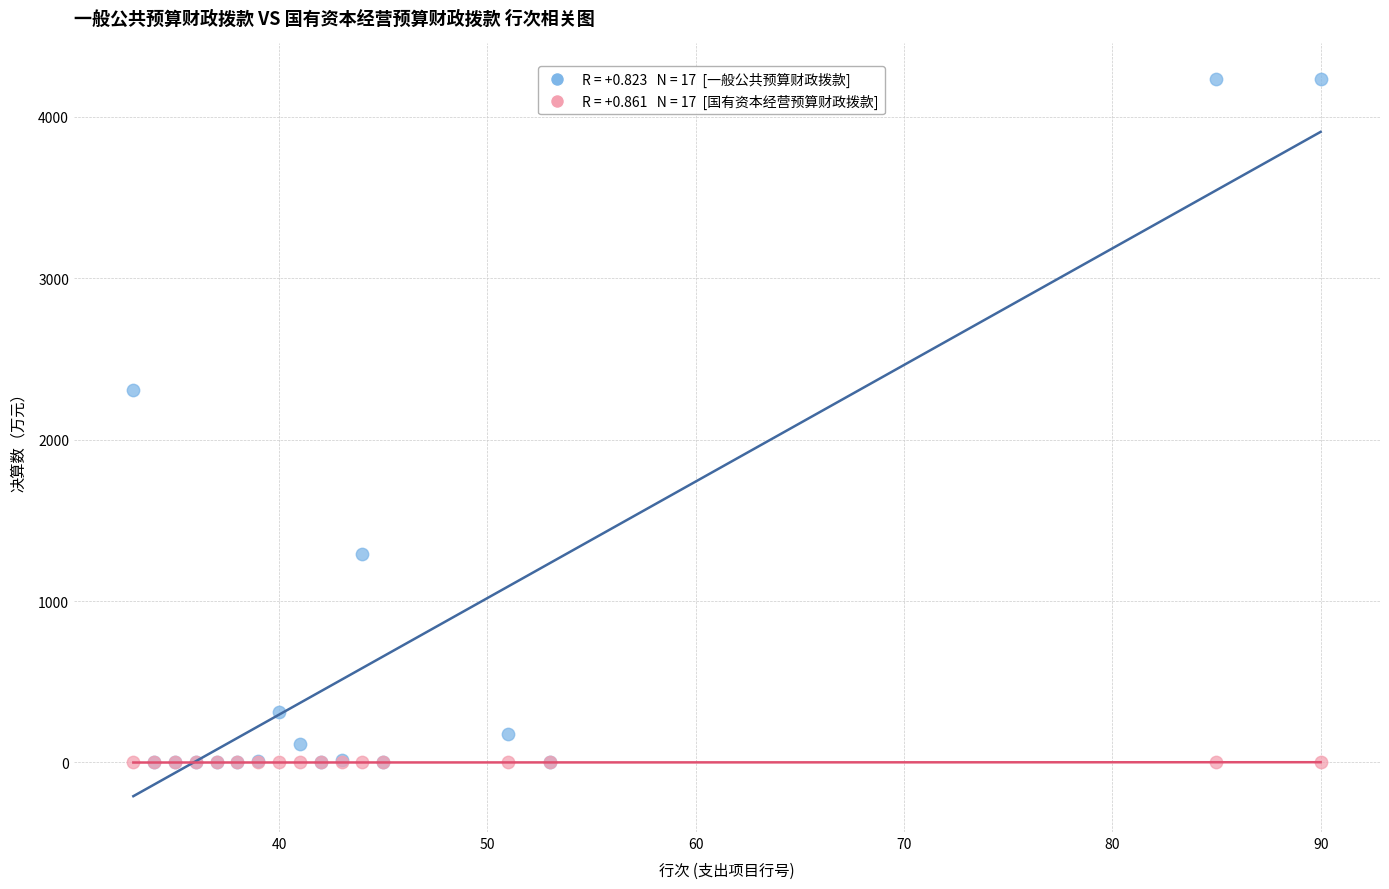

Across all series, what Y value is closest to 2116?

2309.6